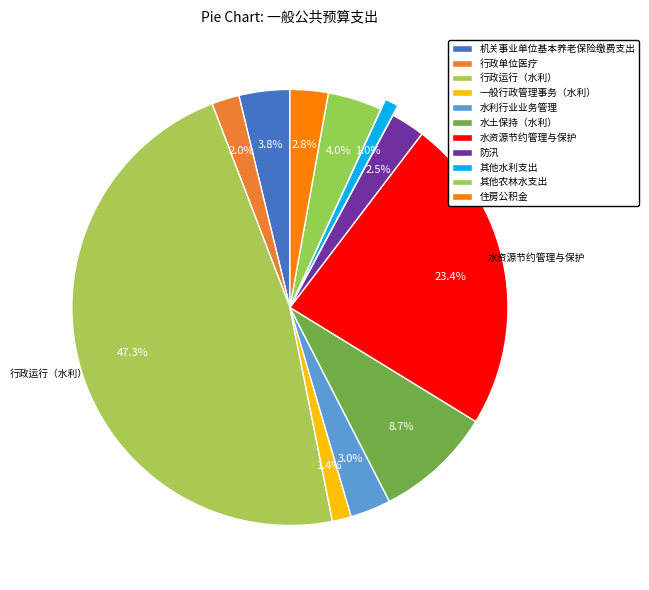

How many slices are in this pie chart?

11